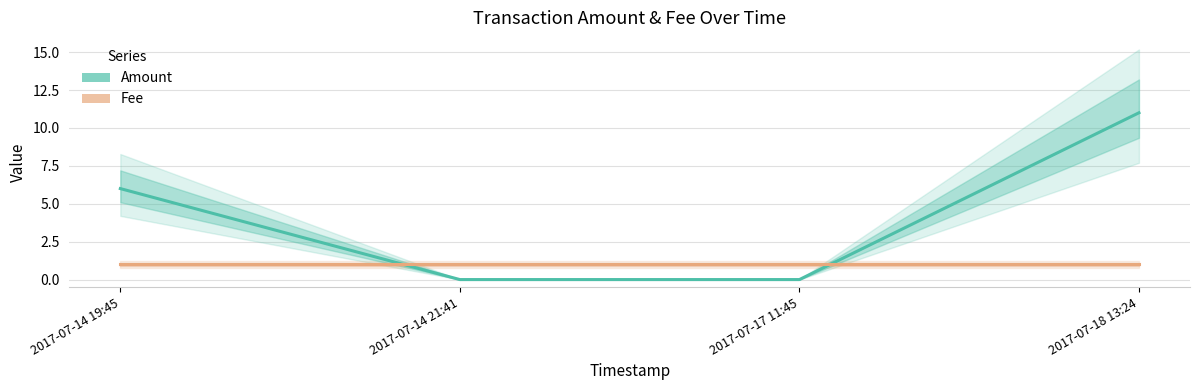

Between 2017-07-14 19:45 and 2017-07-18 13:24, which is larger?

2017-07-18 13:24